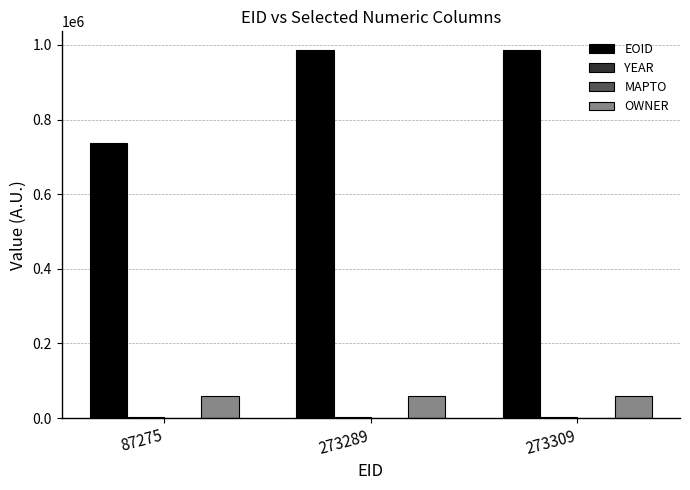

What is the sum of all OWNER values?

180234